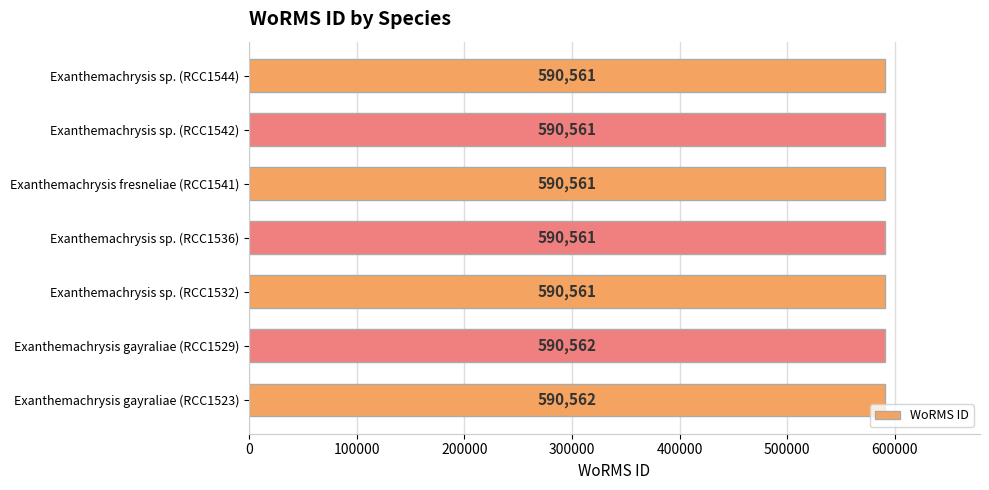

Is it true that the value at Exanthemachrysis fresneliae (RCC1541) is 590561?

True